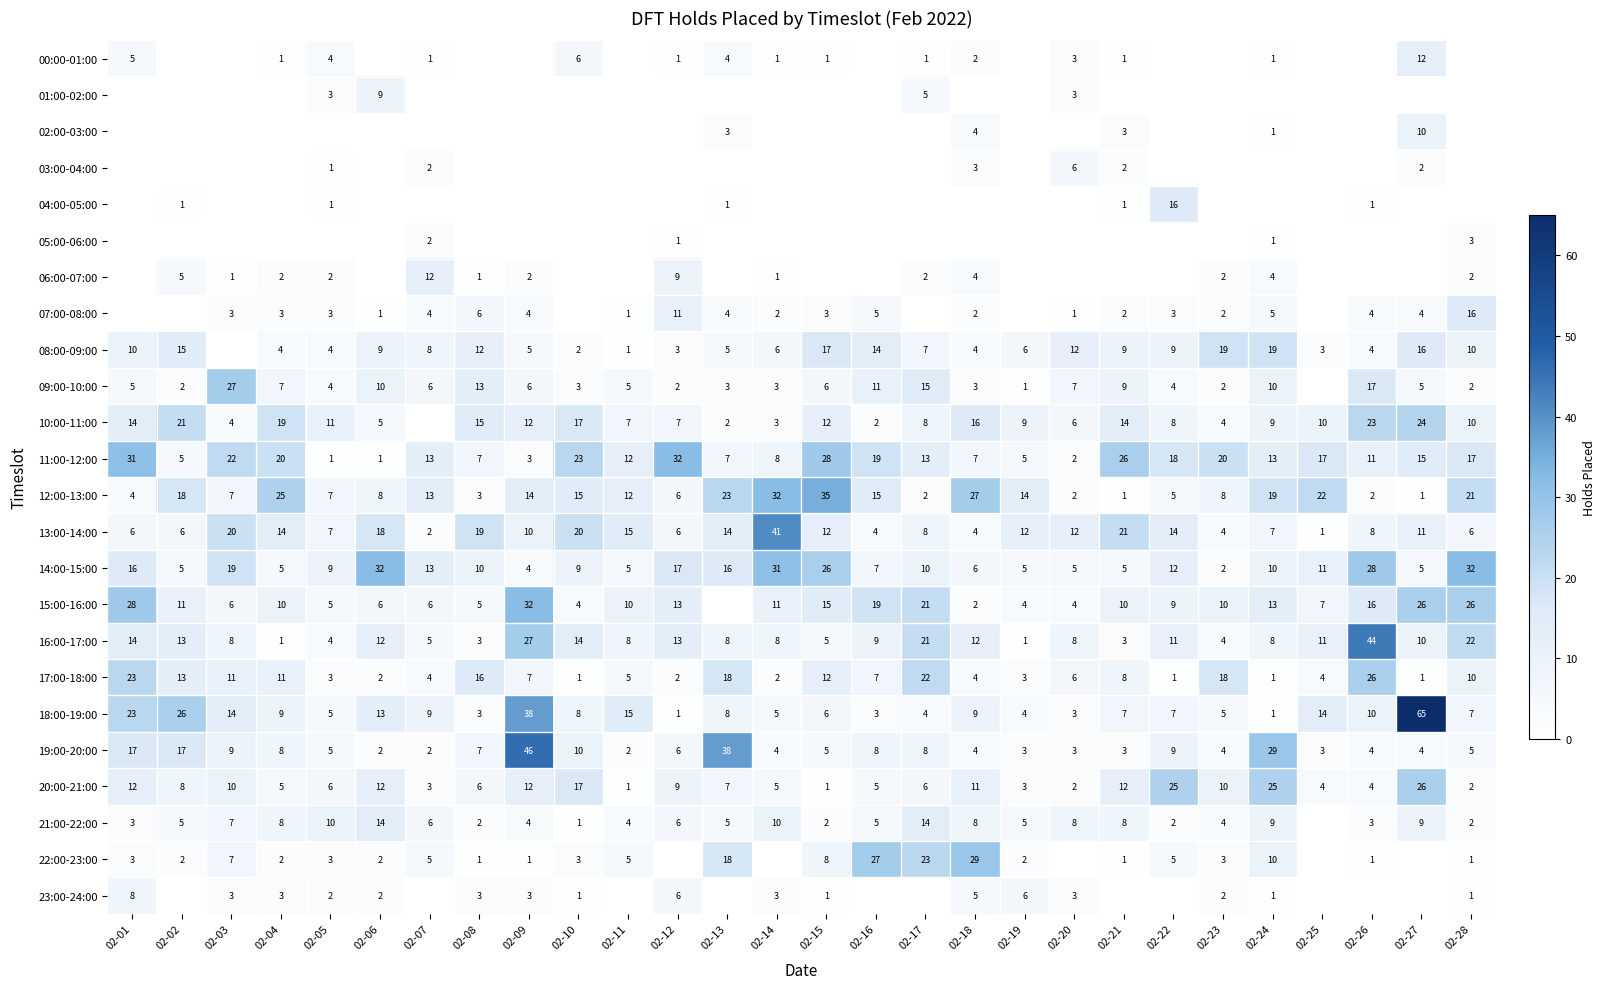

True or false: 15:00-16:00 has a value of 9 at 02-16.

False